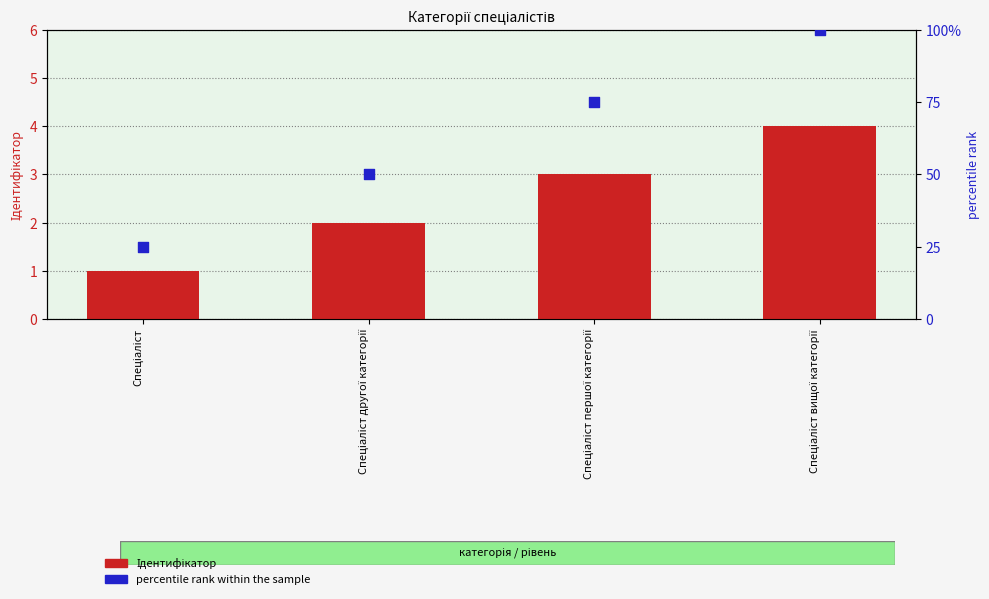

Which series contains the lowest Y value?

Ідентифікатор